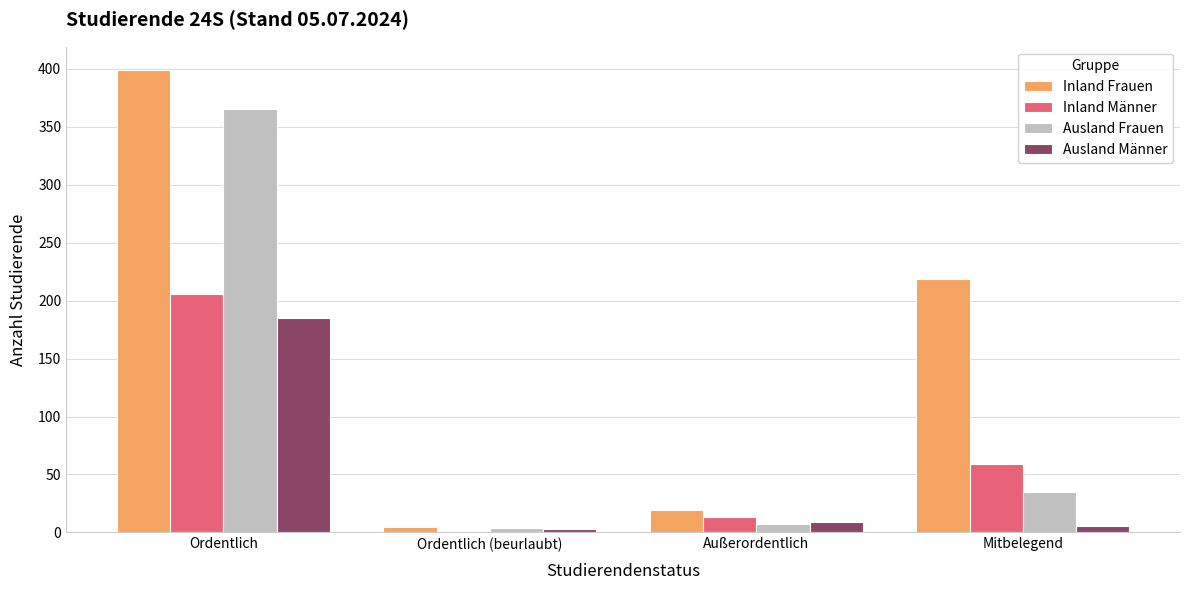

Reading left to right, list all the values displayed in this chart.

Inland Frauen: 399	5	19	219
Inland Männer: 206	1	13	59
Ausland Frauen: 365	4	7	35
Ausland Männer: 185	3	9	6